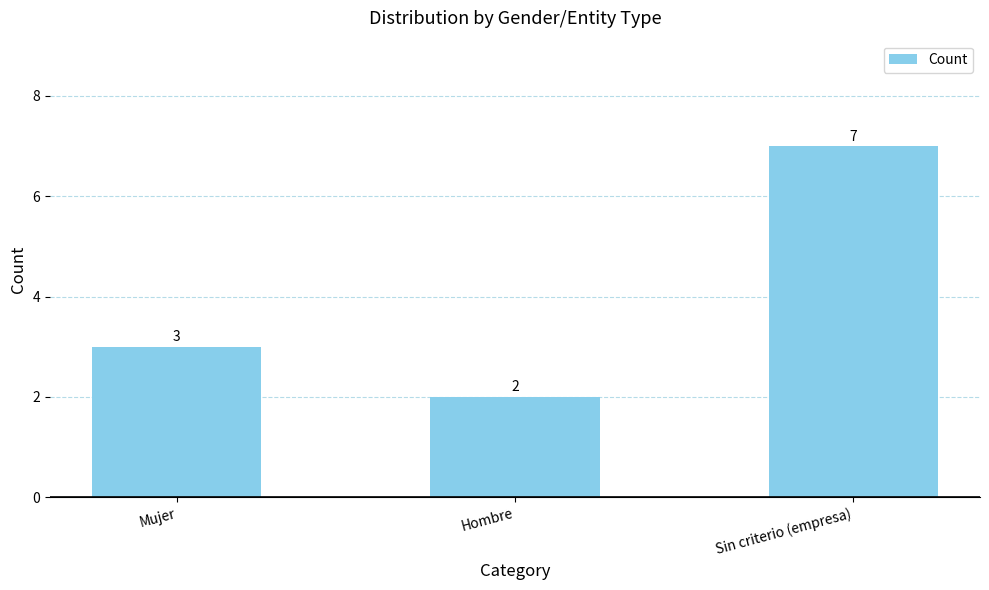

At which label is the value closest to 4?

Mujer